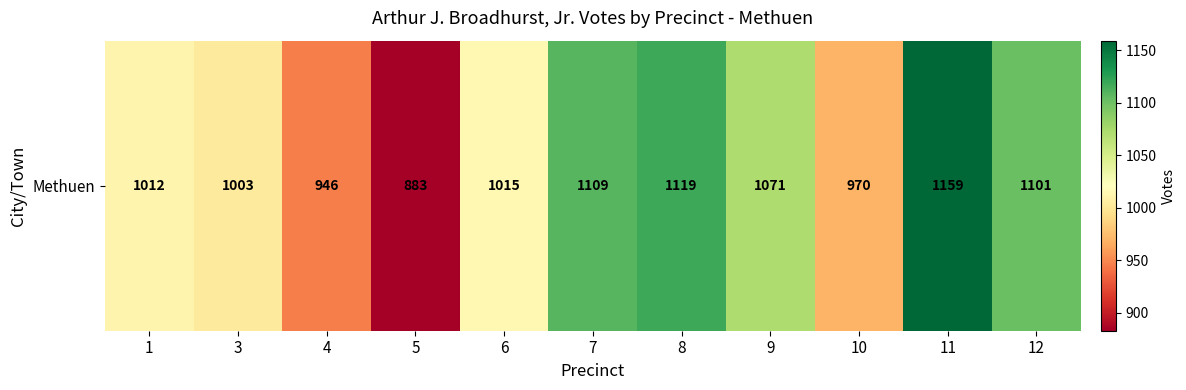

Reading left to right, list all the values displayed in this chart.

1=1012	3=1003	4=946	5=883	6=1015	7=1109	8=1119	9=1071	10=970	11=1159	12=1101